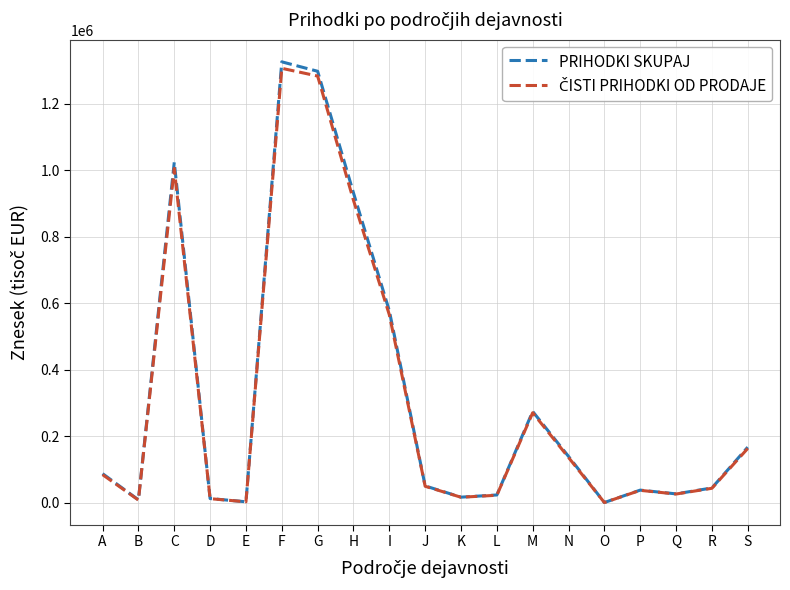

Which series changed the most between A and E?

PRIHODKI SKUPAJ